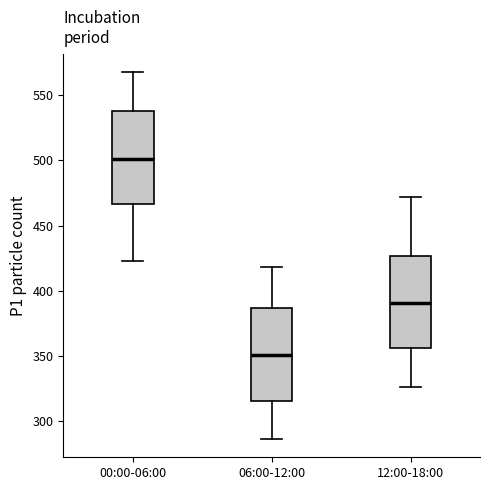

Where is the upper edge of the box for 12:00-18:00 on the y-axis? The values are not printed on the chart, so give them approximately, as read against the axis.

425